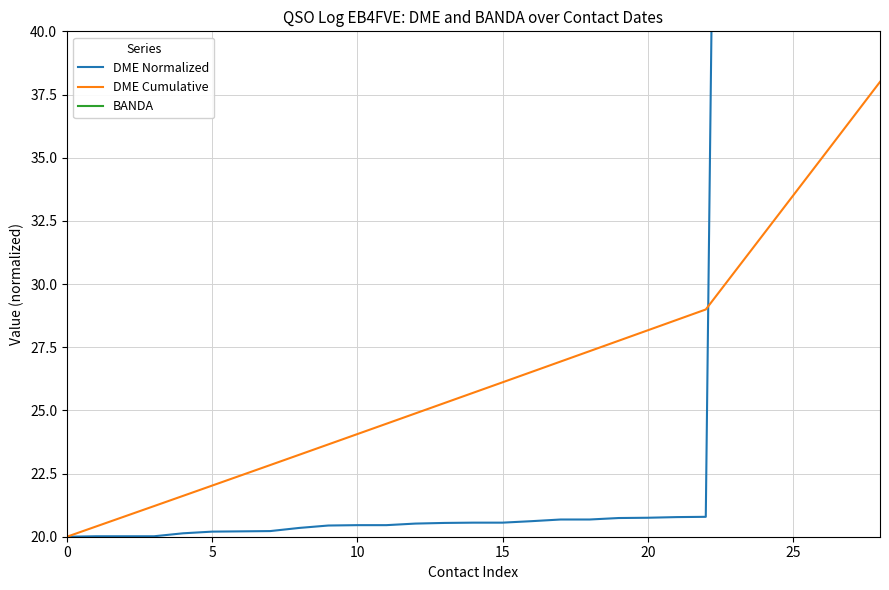

What is the value of the DME Cumulative point at the 5th from the left?

21.6